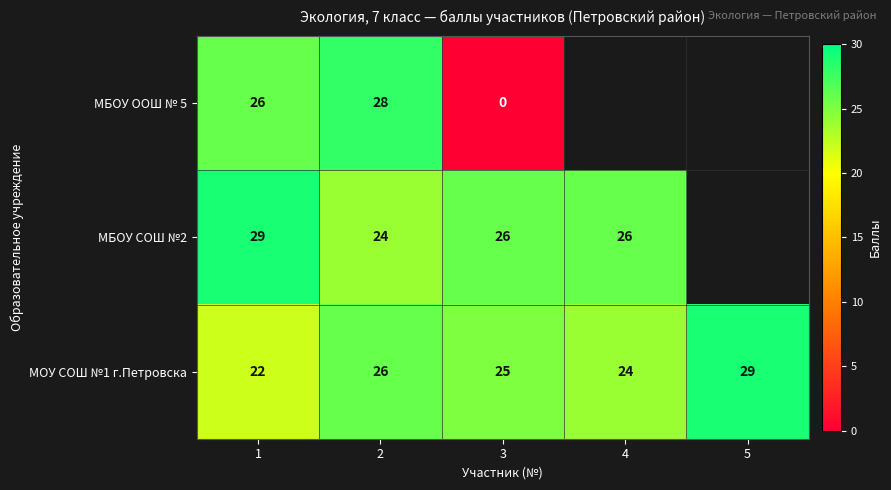

Count the МОУ СОШ №1 г.Петровска values in the range 24 to 26.

3